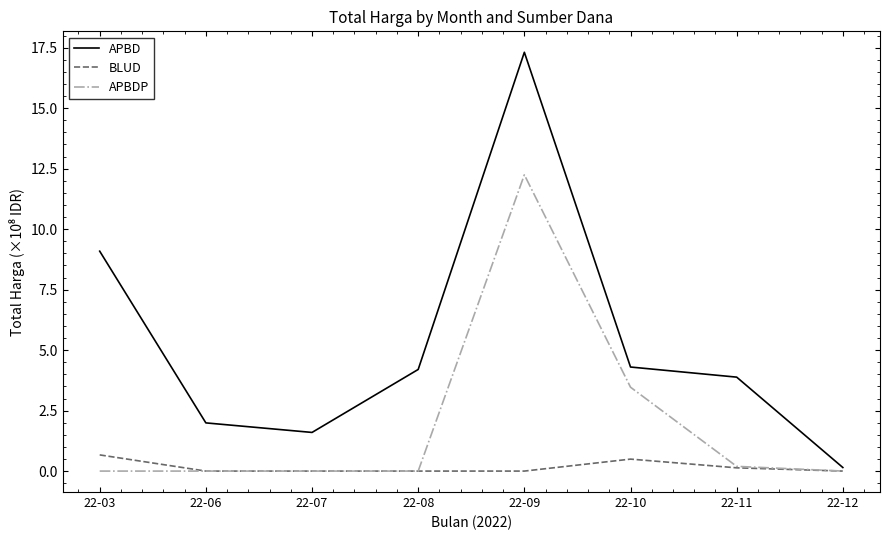

Is the value of BLUD at 22-06 greater than the value of APBD at 22-09?

No